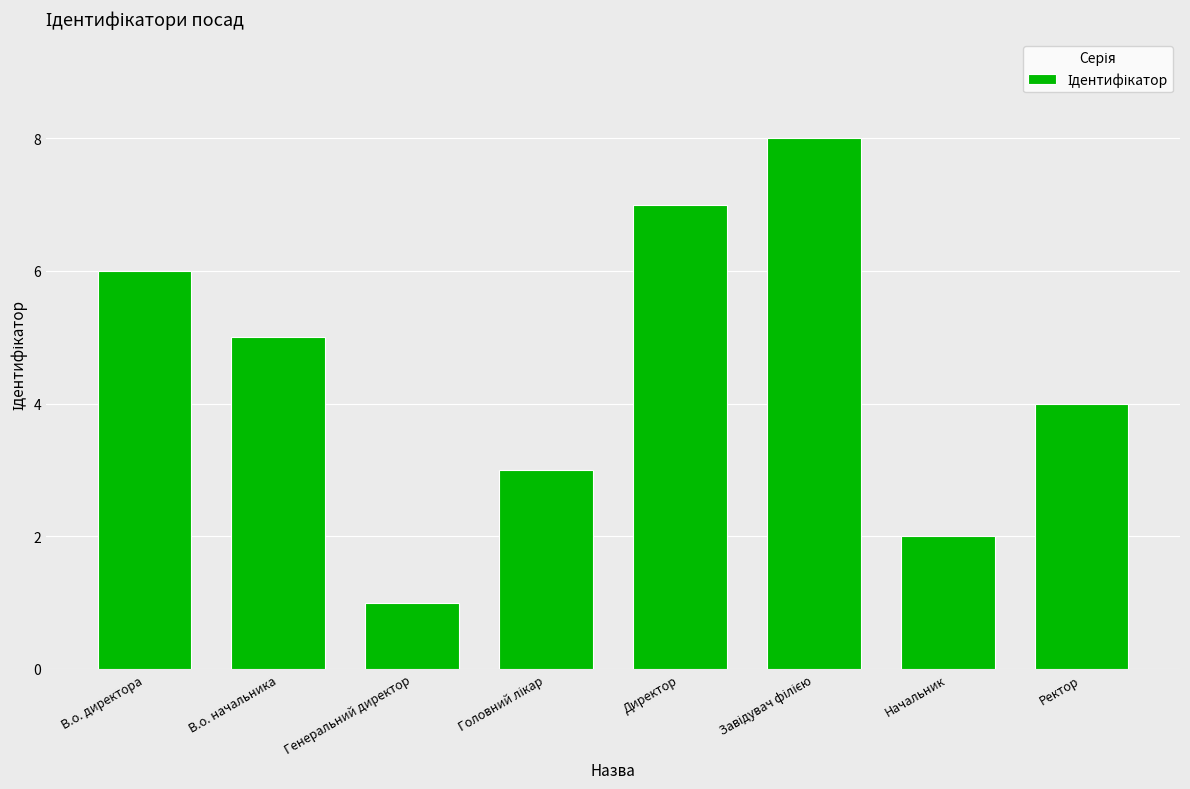

At which label does the data first exceed 5?

В.о. директора